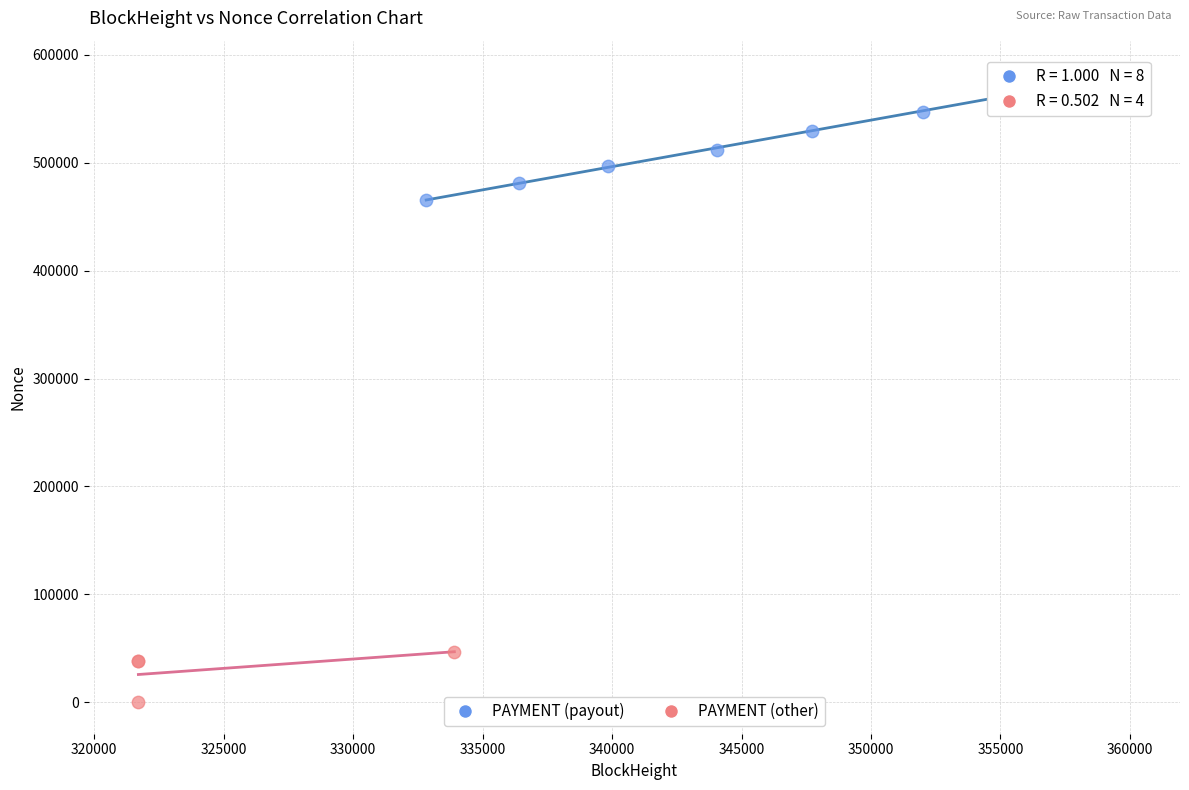

Which series reaches the maximum Y coordinate?

PAYMENT (payout)